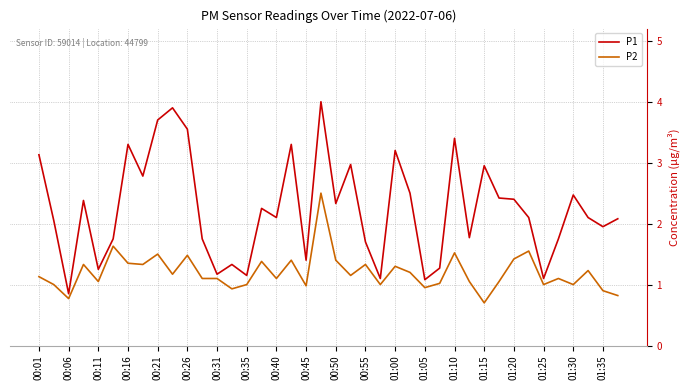

What is the lowest value of the P2 series?

0.7